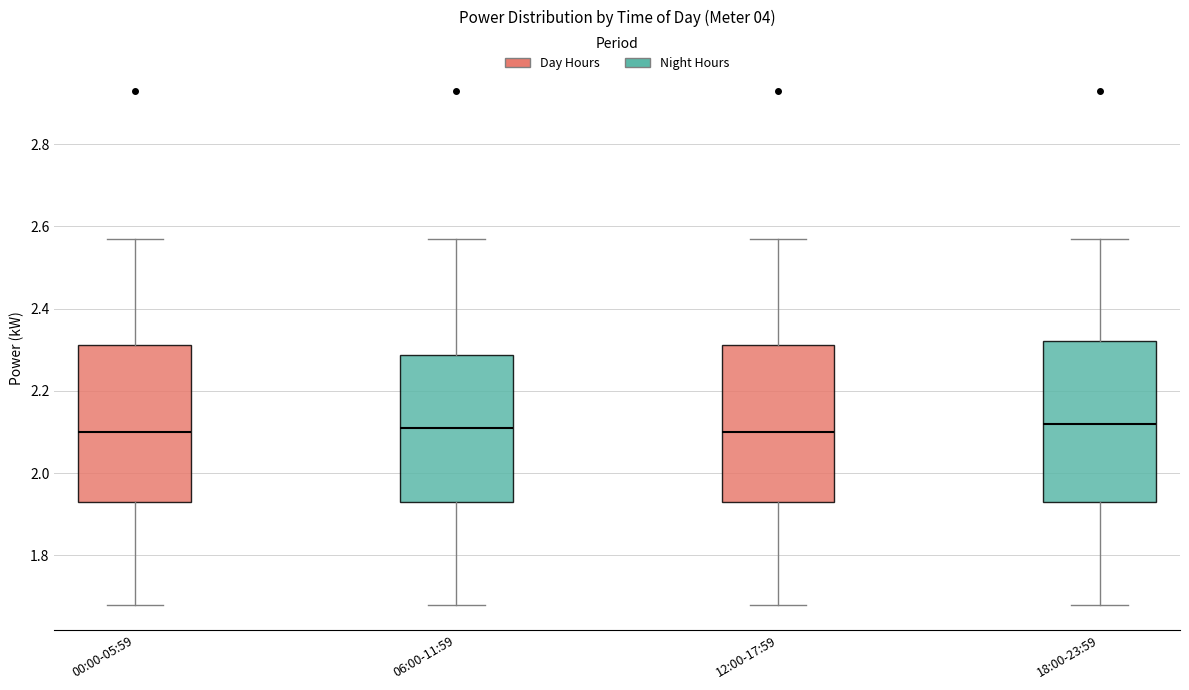

Reading left to right, read every box against the y-axis: the position of its median line, the range the box covers, and the ends of its whiskers. The values are not printed on the chart, so give them approximately, as read against the axis.

00:00-05:59: median 2.10, box 1.94 to 2.32, whiskers 1.68 to 2.58
06:00-11:59: median 2.12, box 1.94 to 2.28, whiskers 1.68 to 2.58
12:00-17:59: median 2.10, box 1.94 to 2.32, whiskers 1.68 to 2.58
18:00-23:59: median 2.12, box 1.94 to 2.32, whiskers 1.68 to 2.58